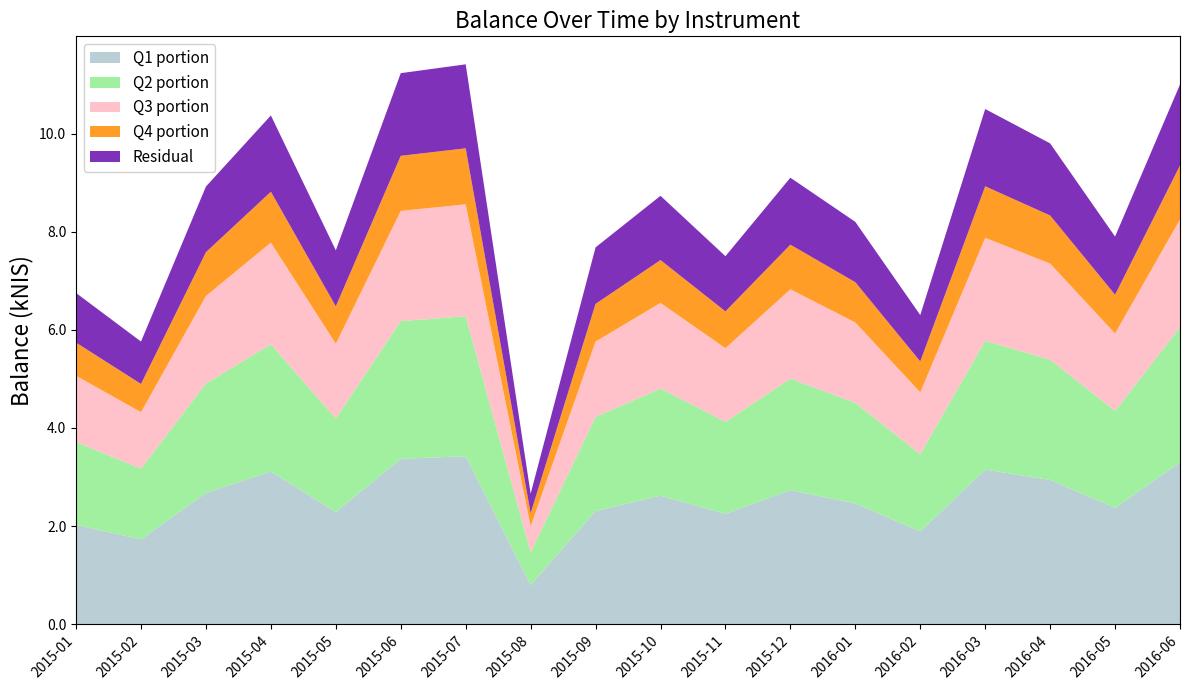

What is the total value across all series at 2016-02?

6.3